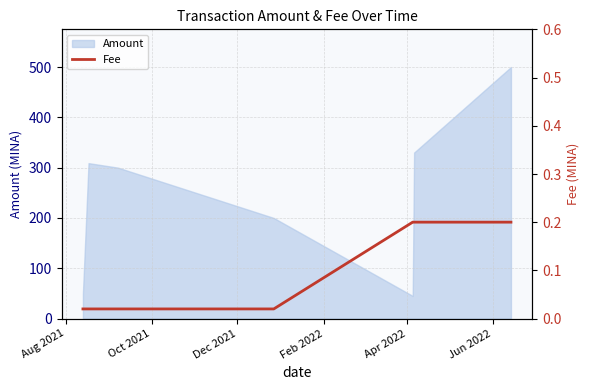

What is the minimum value for Amount?

45